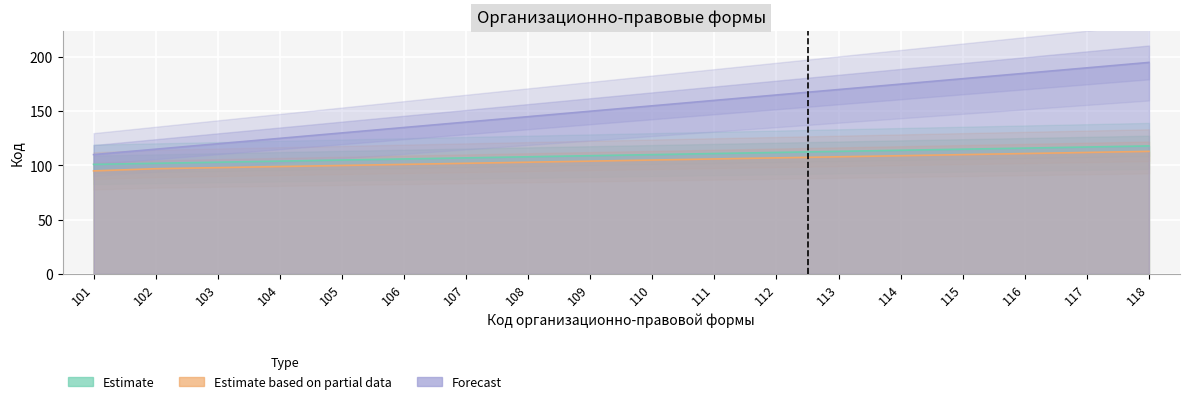

True or false: Forecast and Estimate cross at least once.

False